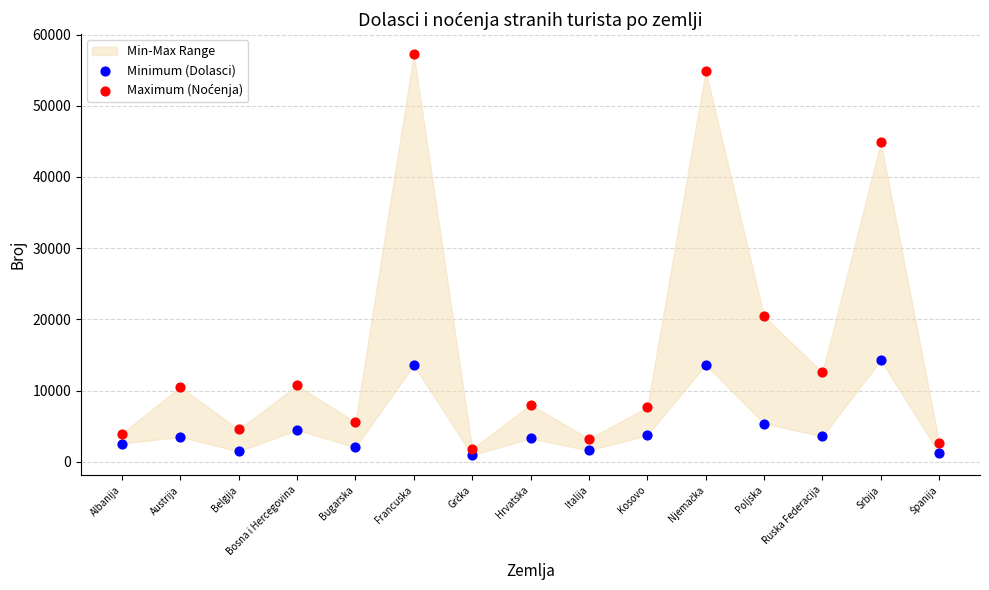

Across all data points, what is the range of Y values (max minus min)?

56299